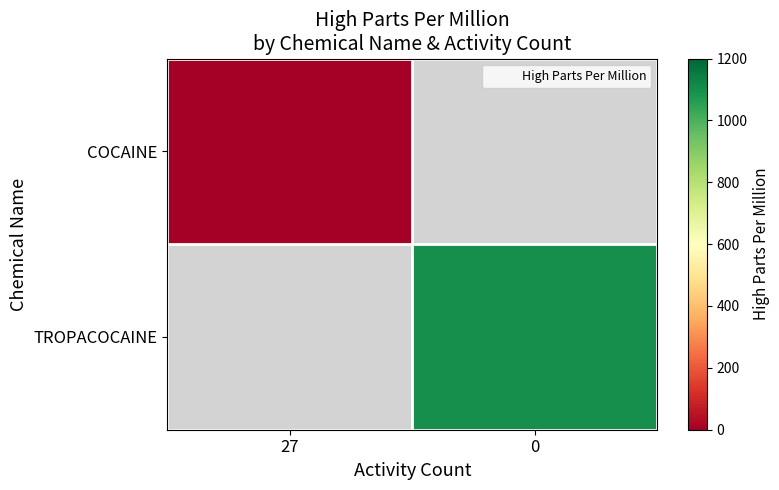

Rank the series by their average value, from lowest to highest.

COCAINE, TROPACOCAINE